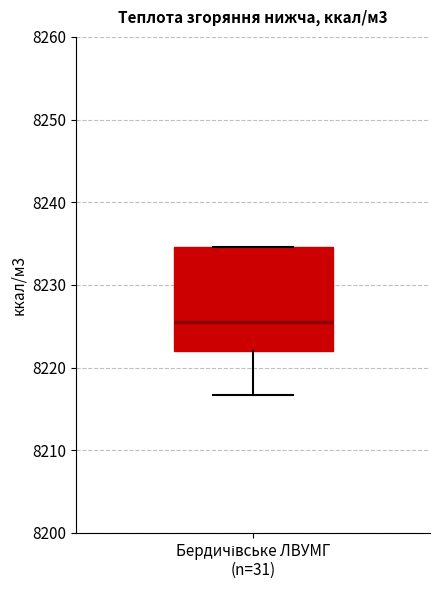

Transcribe this box plot: give where the median line is, the range the box spans, and where the two whiskers end, as read against the y-axis. The values are not printed on the chart, so give them approximately, as read against the axis.

median 8225, box 8222 to 8235, whiskers 8217 to 8235